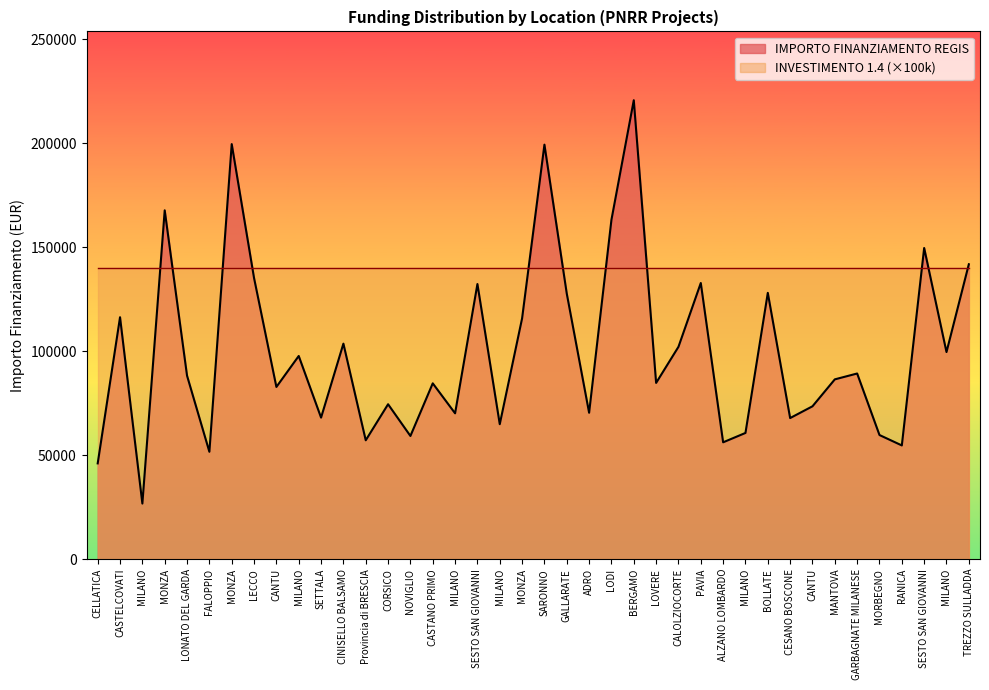

Does the chart display data point markers on the line(s)?

No